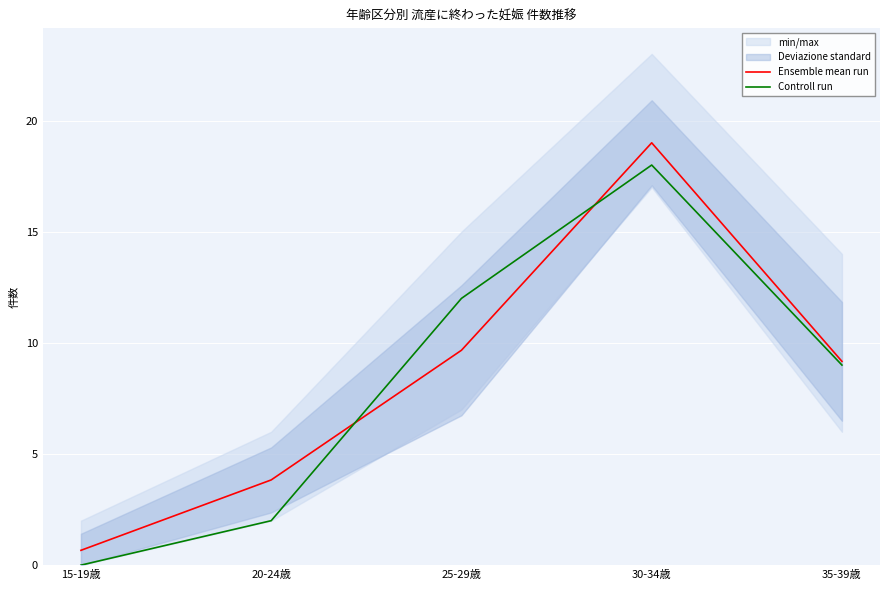

How many data points does each series have?

5